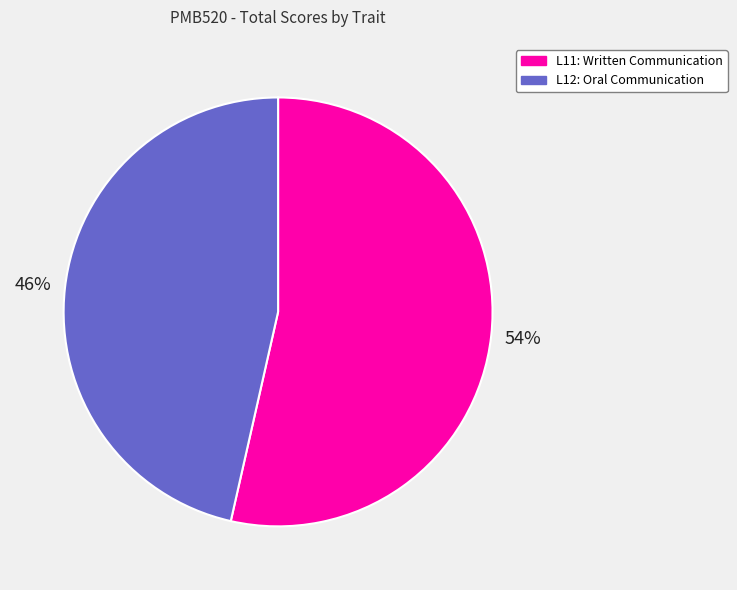

Which slice is the largest?

L11: Written Communication